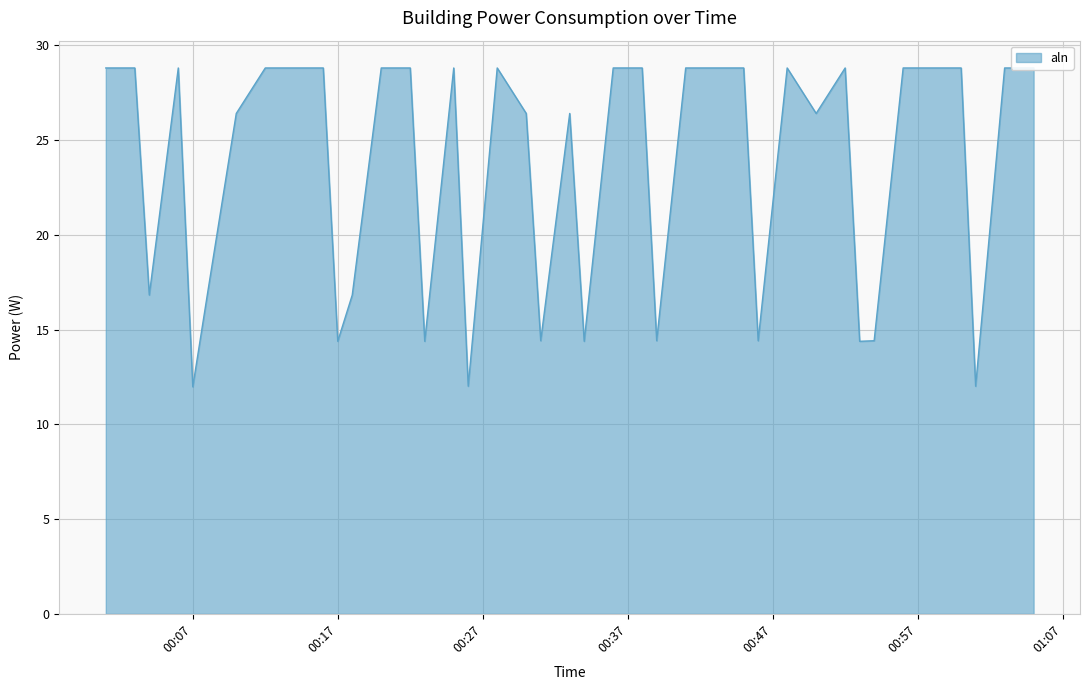

What is the difference between the maximum and minimum values?

16.8